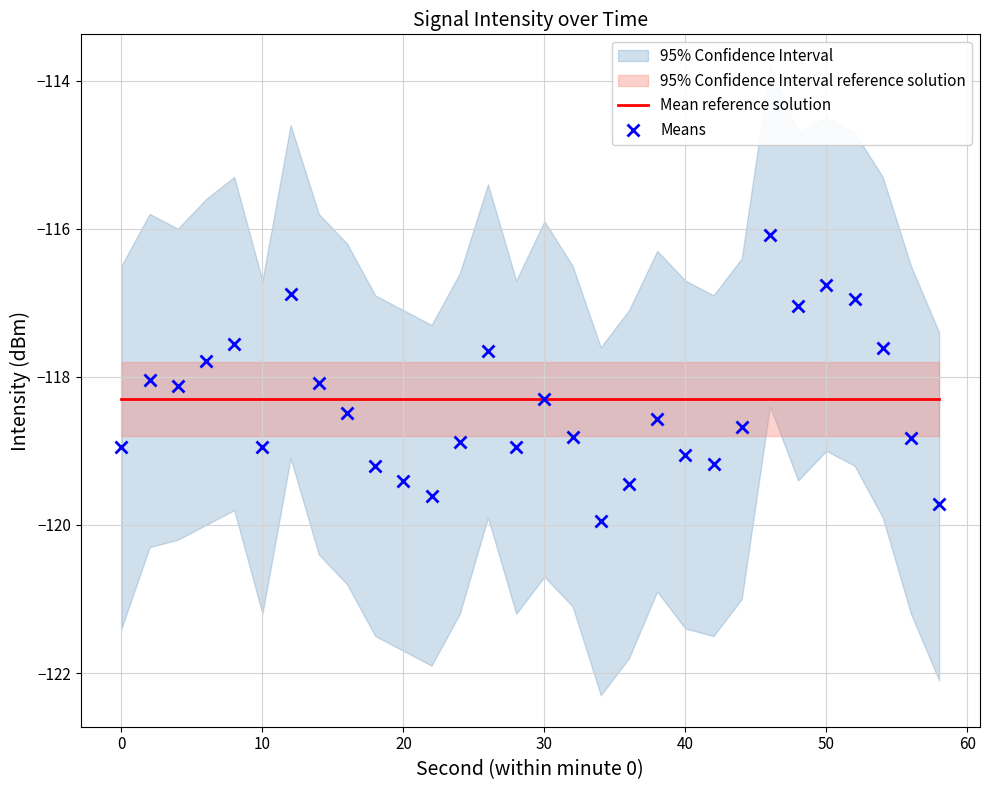

What value does the Mean reference solution series have at 0?

-118.3